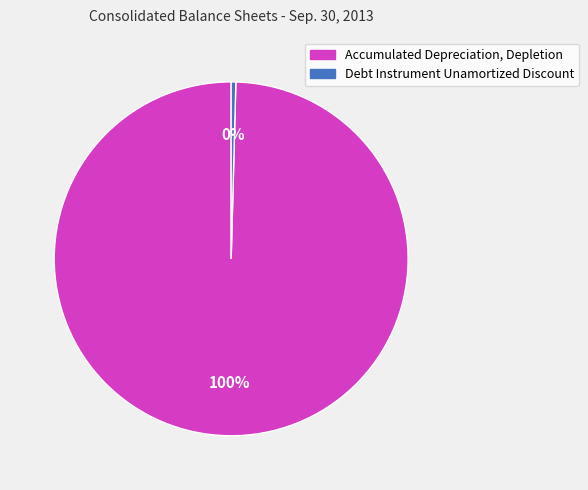

Rank the categories by value from lowest to highest.

Debt Instrument Unamortized Discount, Accumulated Depreciation, Depletion